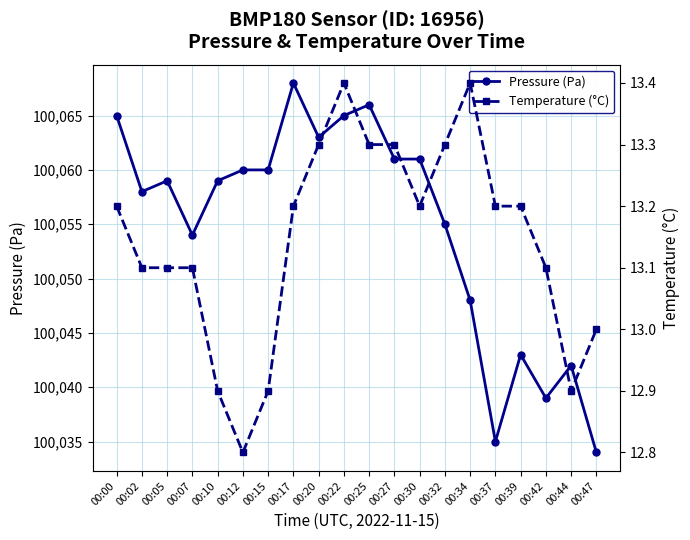

What is the approximate value of Temperature (°C) at 00:39?

13.2